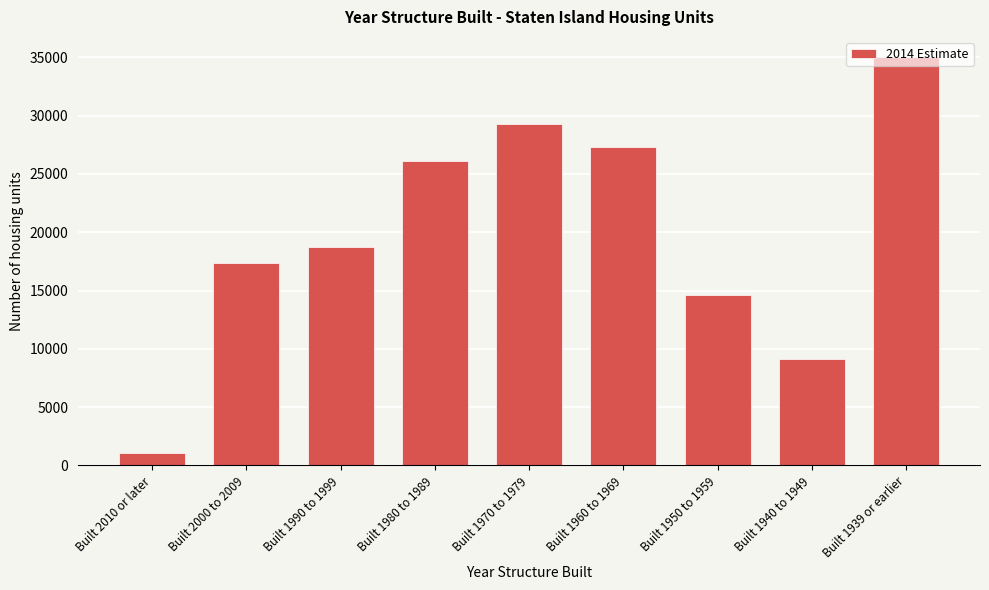

The chart shows a value of 48112 at Built 1939 or earlier. True or false?

False